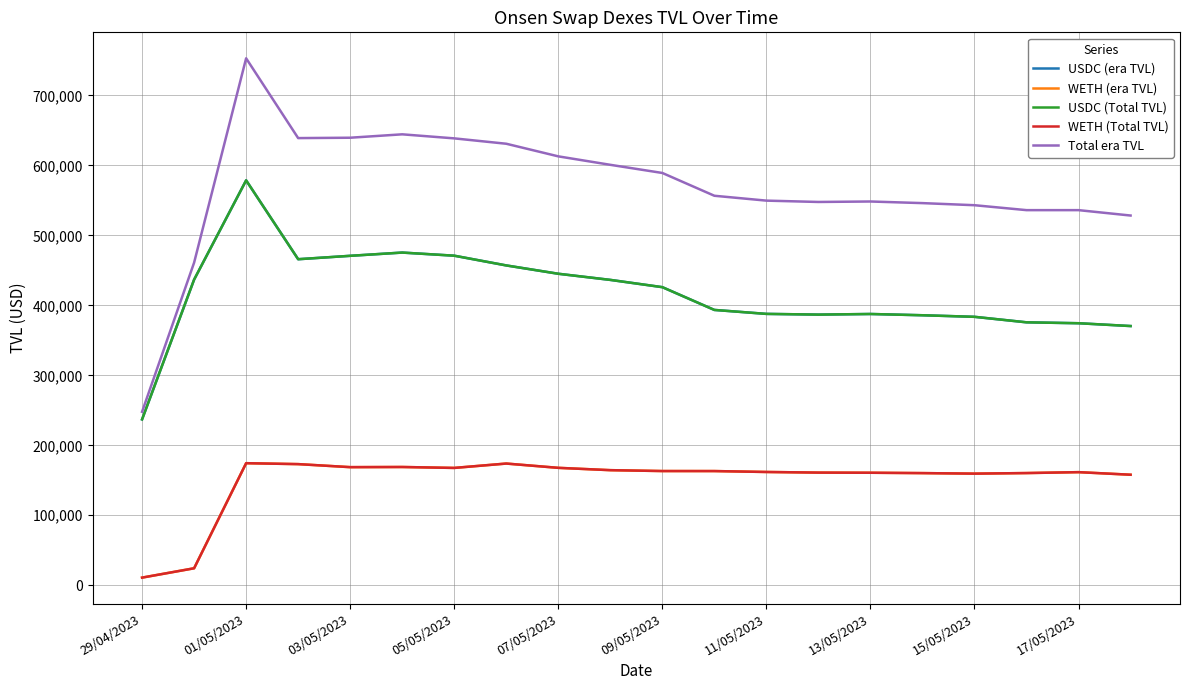

True or false: WETH (Total TVL) and USDC (era TVL) cross at least once.

False